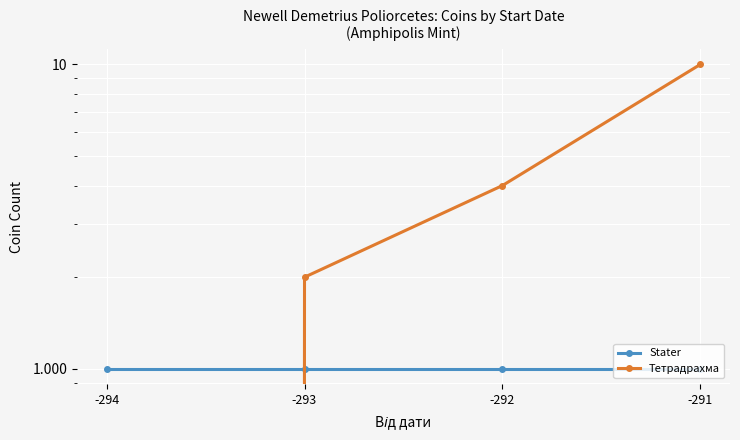

How many Тетрадрахма values are between 2 and 10?

3